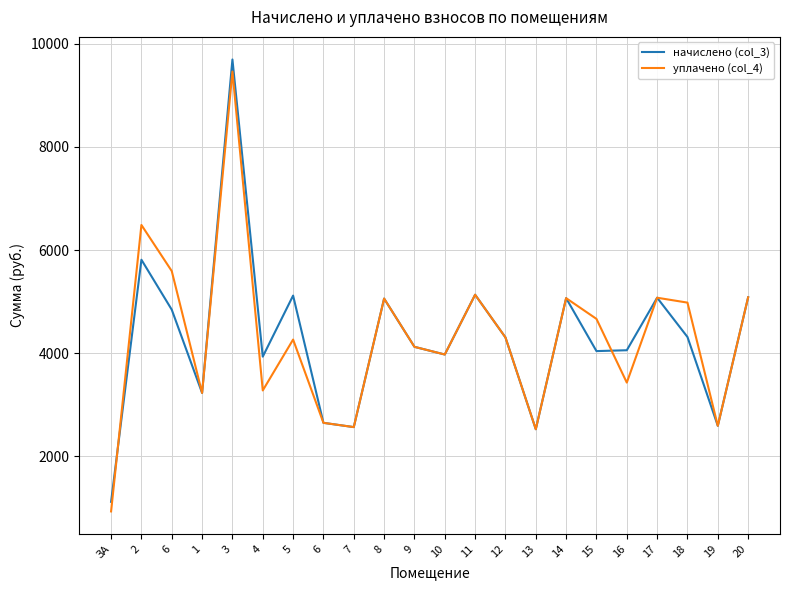

How many times do уплачено (col_4) and начислено (col_3) cross each other?

2